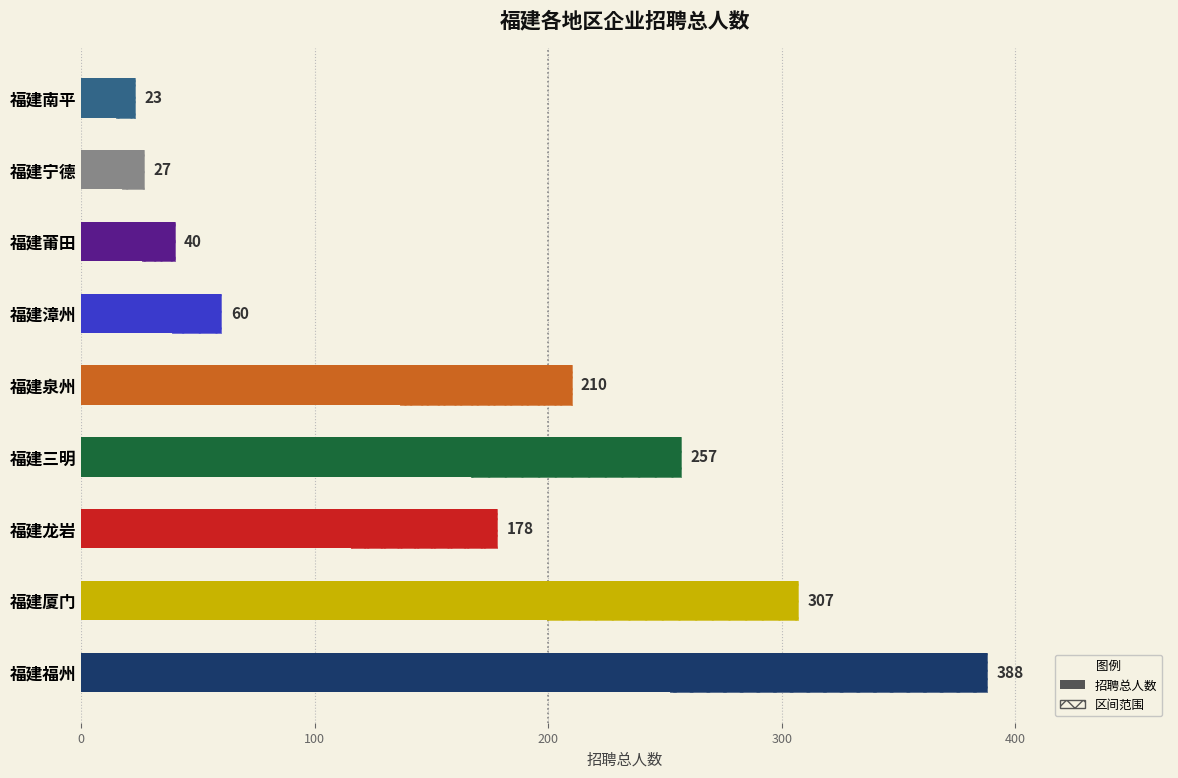

What is the label of the 4th bar from the right?

福建漳州